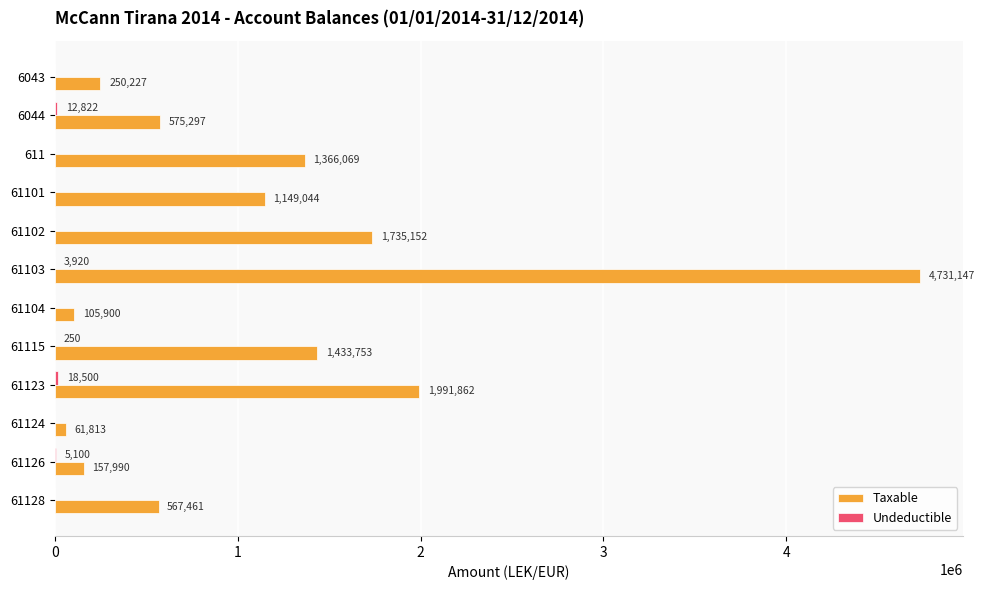

Which series changed the most between 6044 and 61123?

Taxable